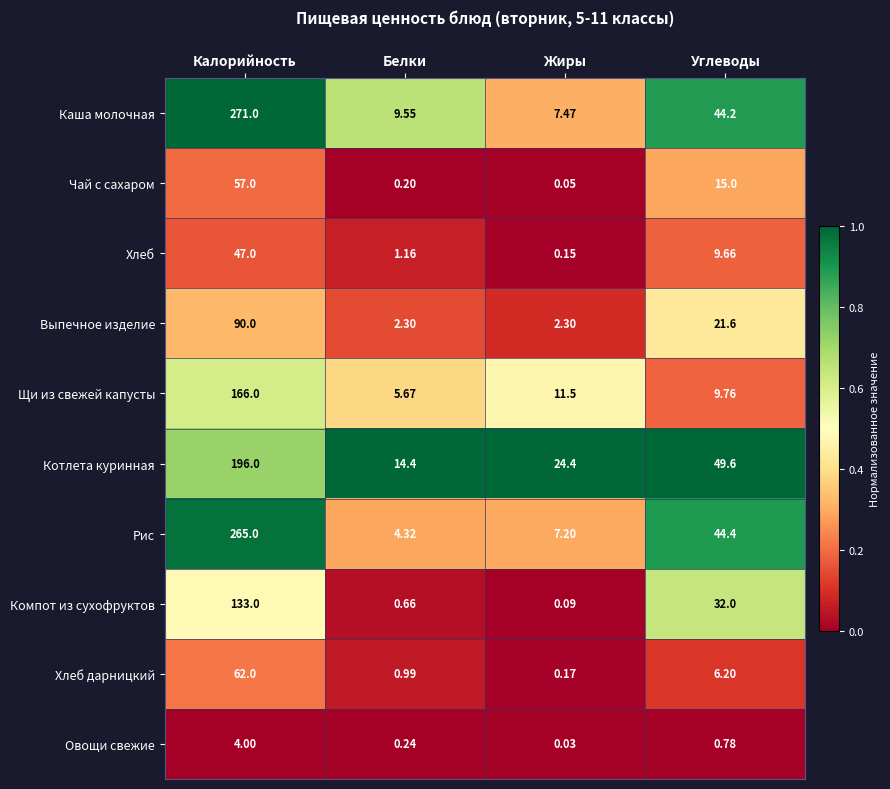

At which label does Чай с сахаром first exceed 15?

Калорийность